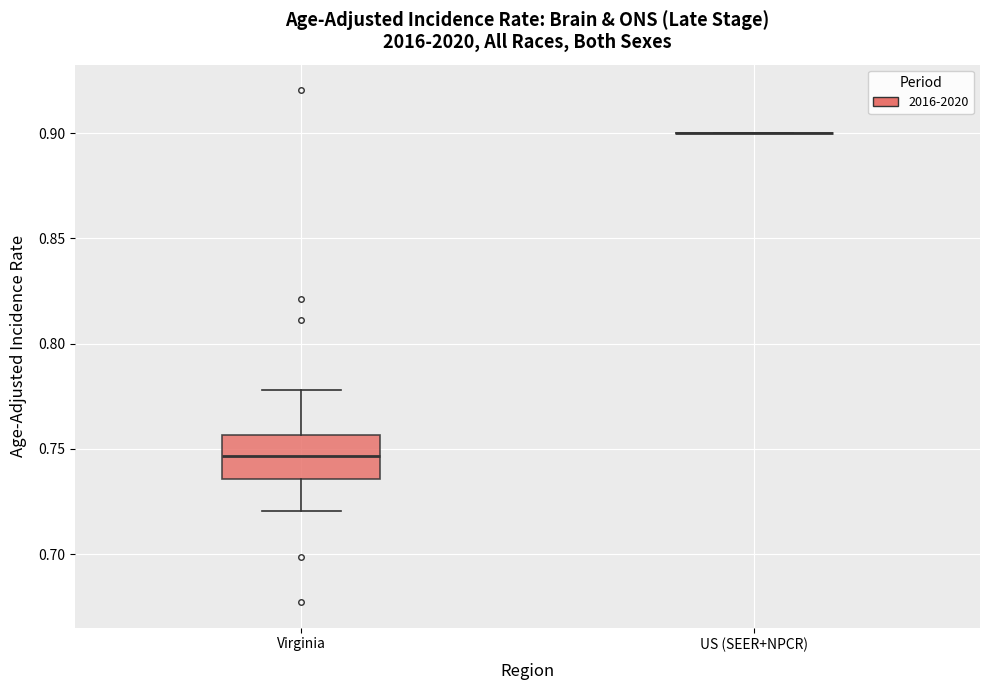

Reading left to right, transcribe this box plot: for each box, give where its median line is, the range the box spans, and where its two whiskers end, as read against the y-axis. The values are not printed on the chart, so give them approximately, as read against the axis.

Virginia: median 0.745, box 0.735 to 0.755, whiskers 0.720 to 0.780
US (SEER+NPCR): box collapsed to a line at 0.900, whiskers 0.900 to 0.900